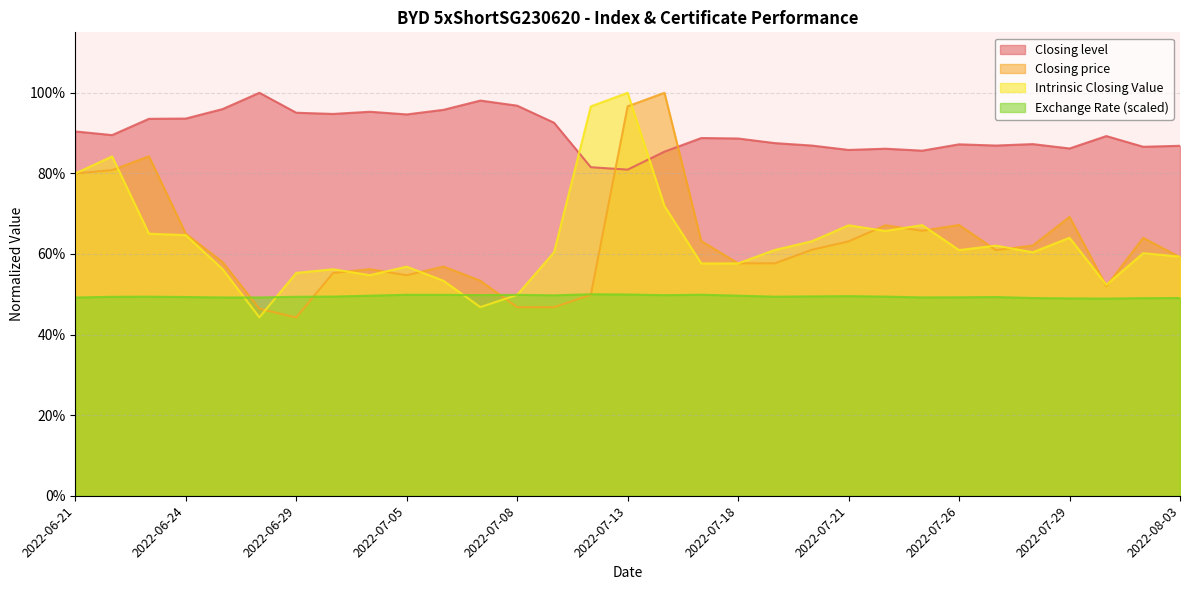

What is the minimum value for Closing level?

0.8